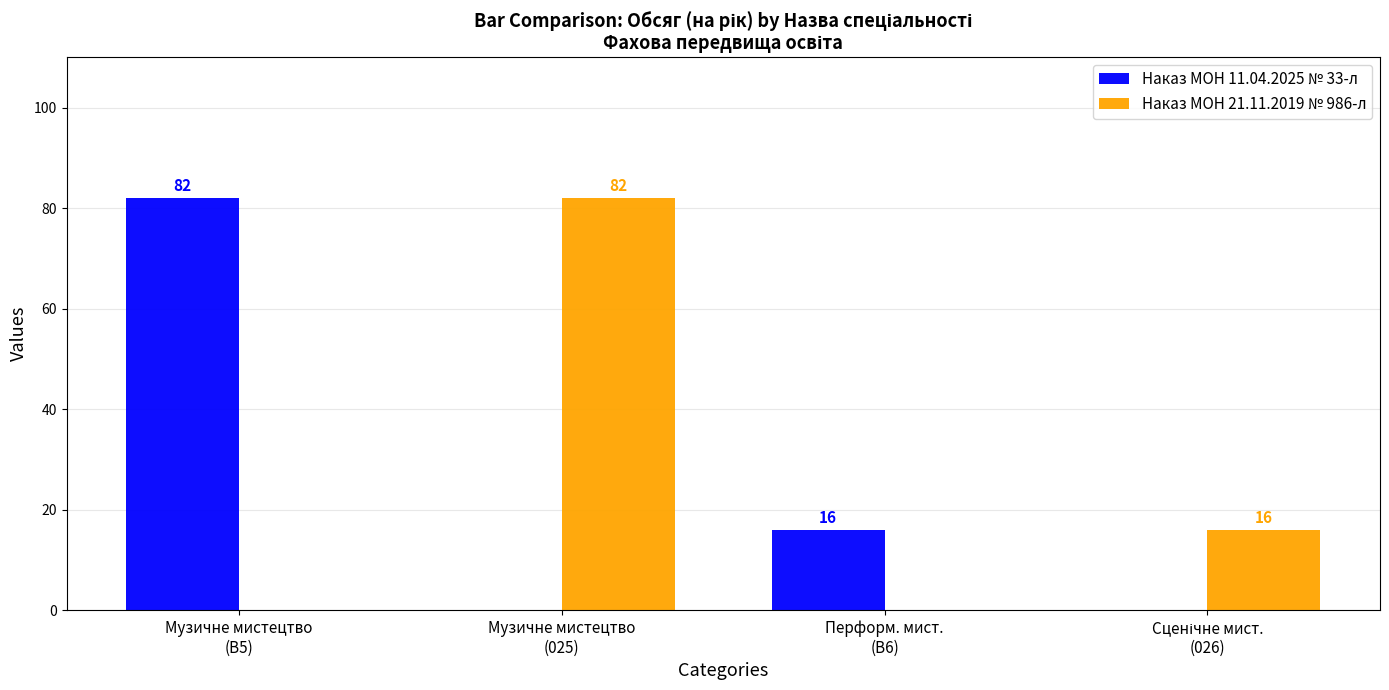

Where is Наказ МОН 11.04.2025 № 33-л nearest to the value 41?

Перформ. мист.
(B6)